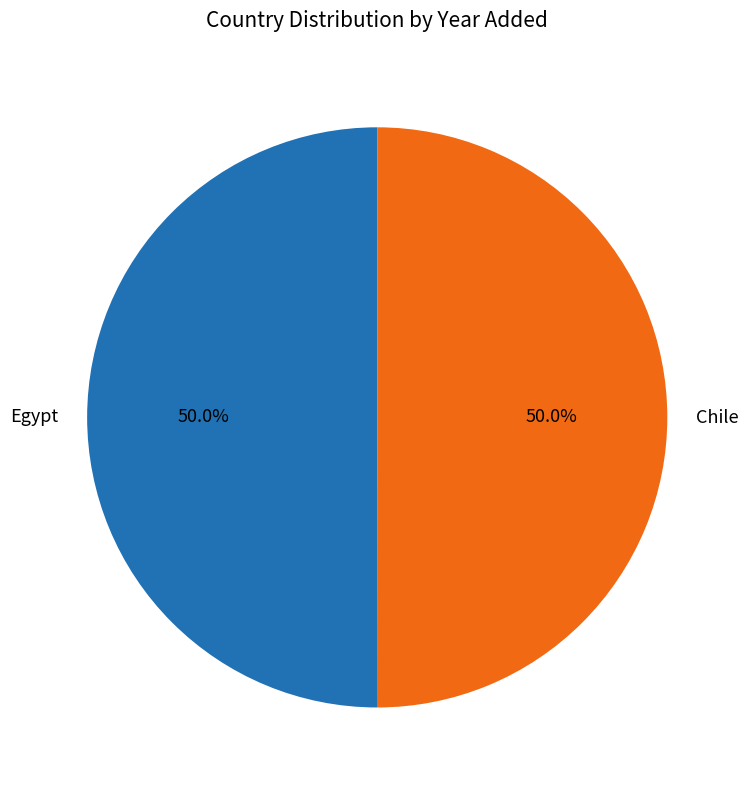

Is the sum of Egypt and Chile greater than half?

Yes